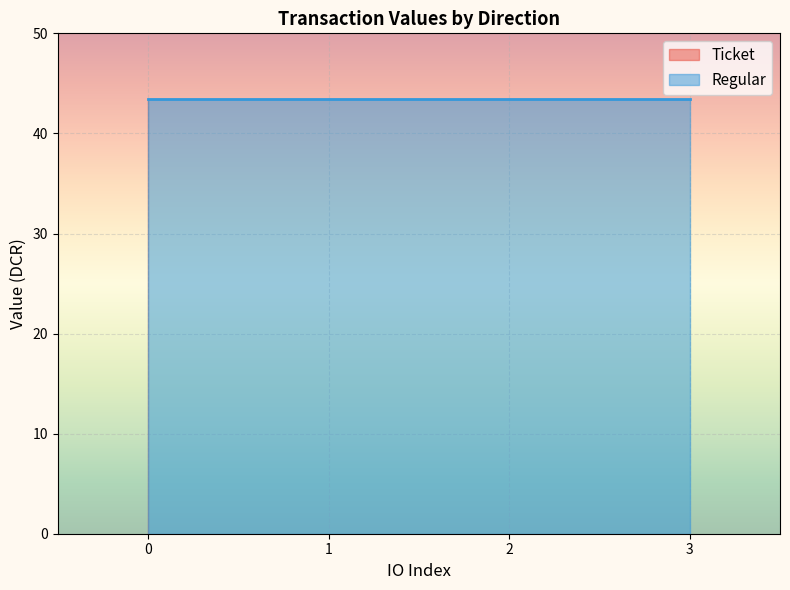

Reading left to right, list all the values displayed in this chart.

Ticket: 0.0	0.0	0.0	0.0
Regular: 43.5	43.5	43.5	43.5